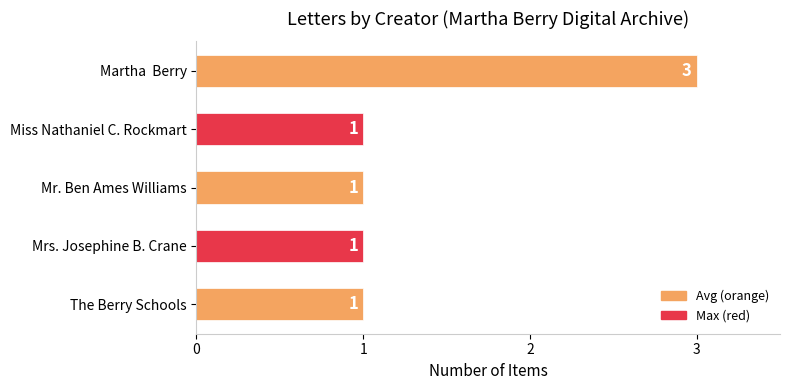

How many values are between 1 and 2?

4